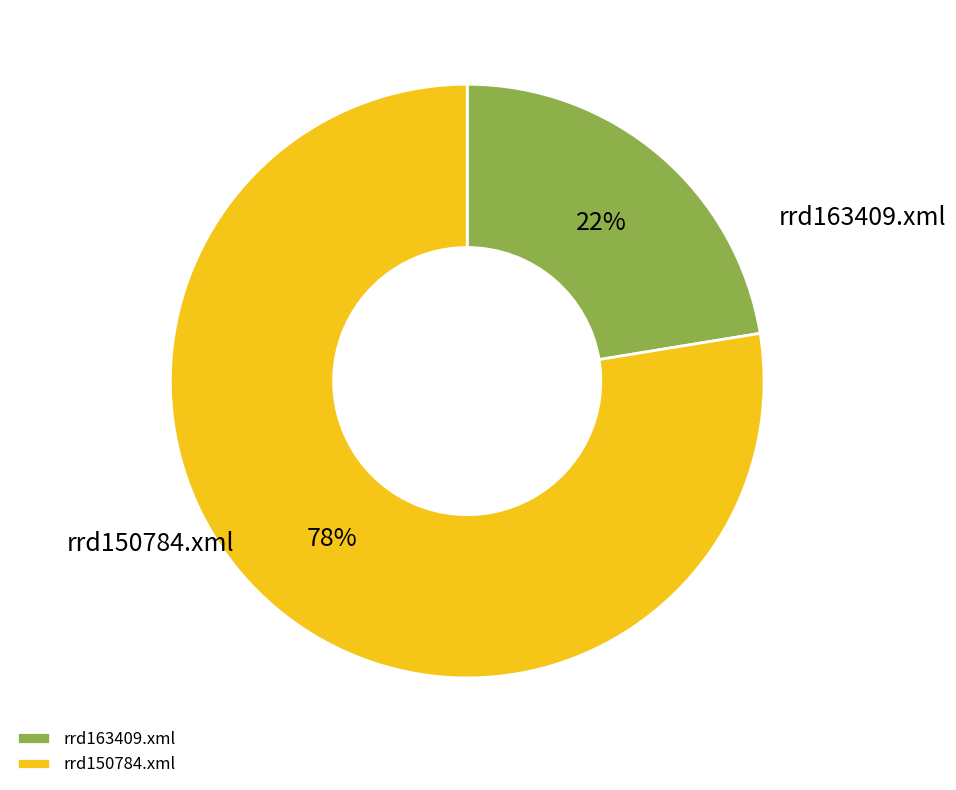

Count the number of slices in the pie.

2